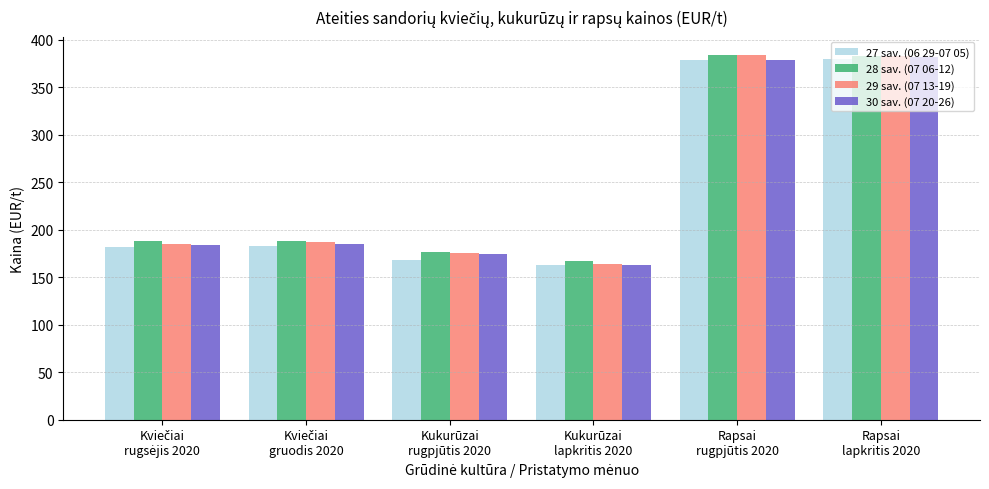

What is the label of the 4th bar from the left?

Kukurūzai
lapkritis 2020